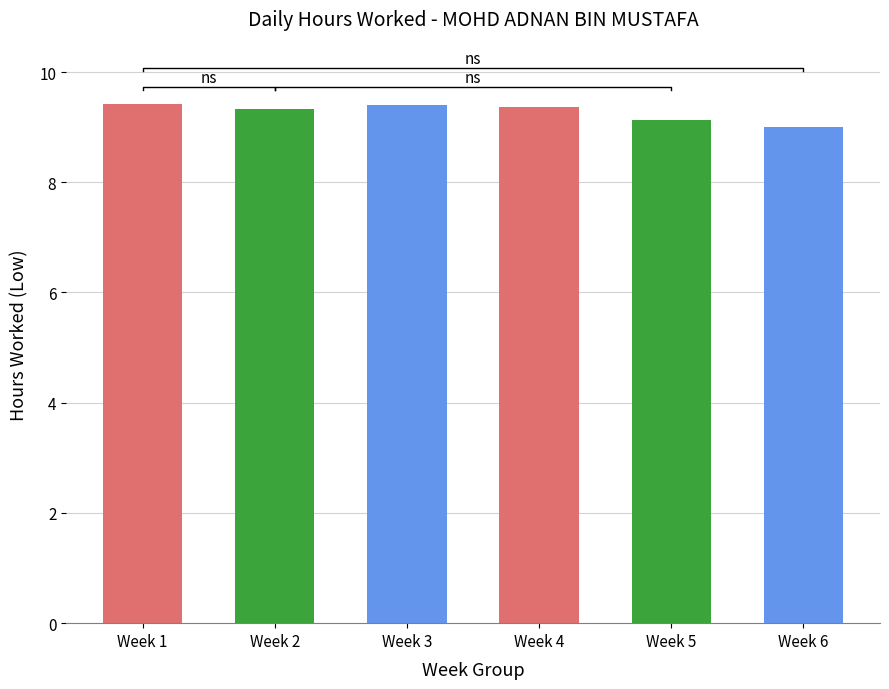

What value does the data have at Week 5?

9.1